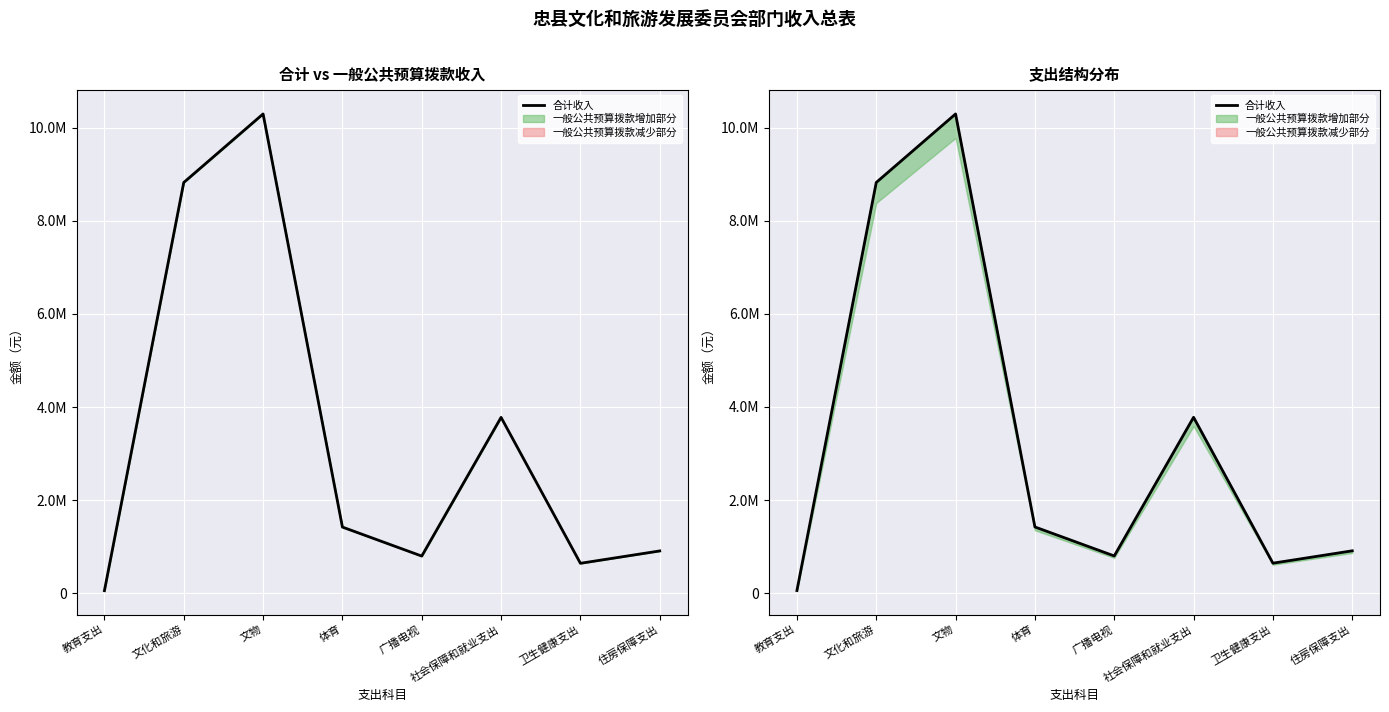

How many lines are shown in the chart?

1